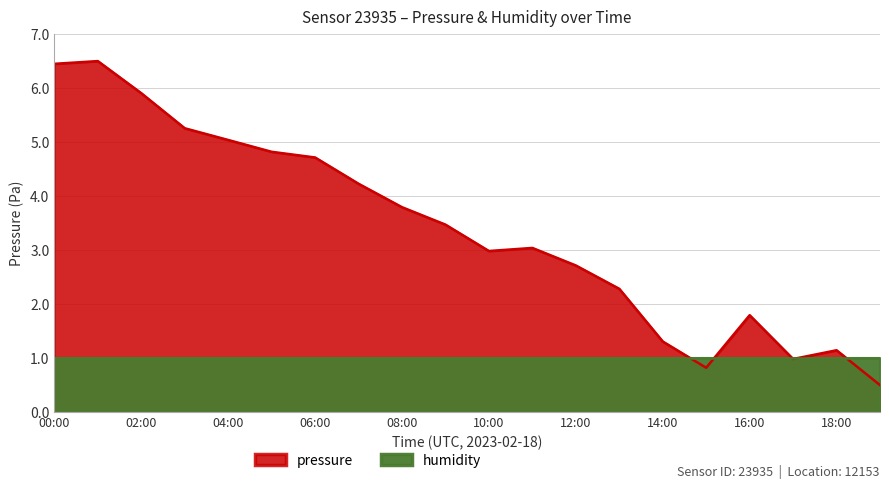

What is the difference between the maximum and second lowest values?

5.7